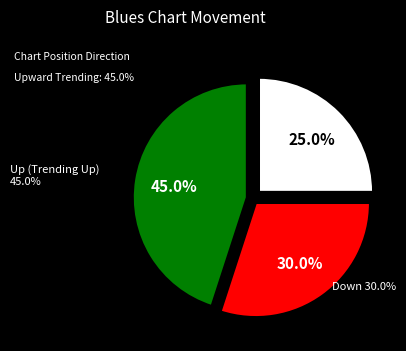

Is there any slice that represents more than half of the pie?

No